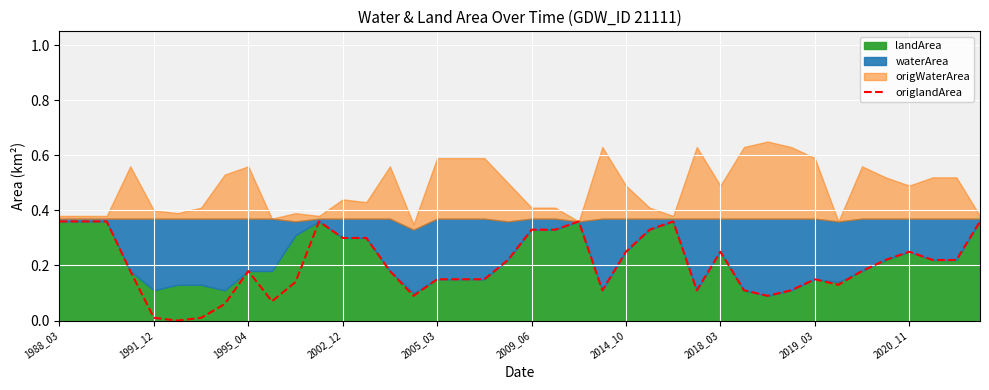

True or false: origlandArea has a value of 0.3 at 1995_04.

False